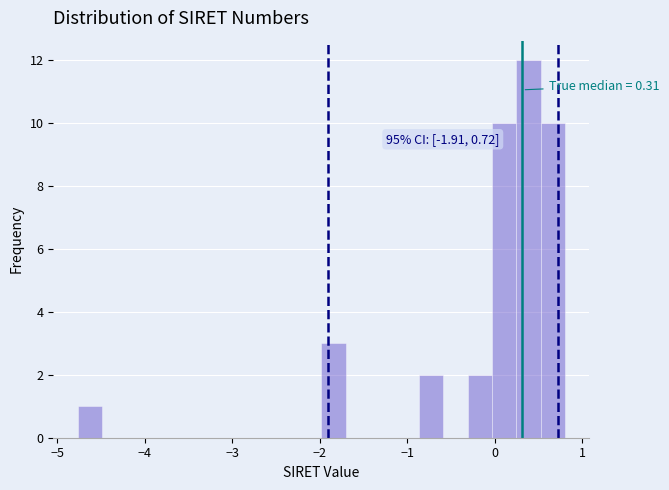

Around what value on the x-axis is the tallest bar? Give the approximate position of its centre, as read against the axis.

0.4